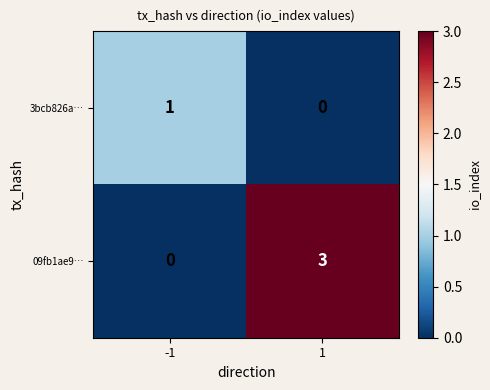

What is the difference between the maximum and minimum values in the 09fb1ae9… series?

3